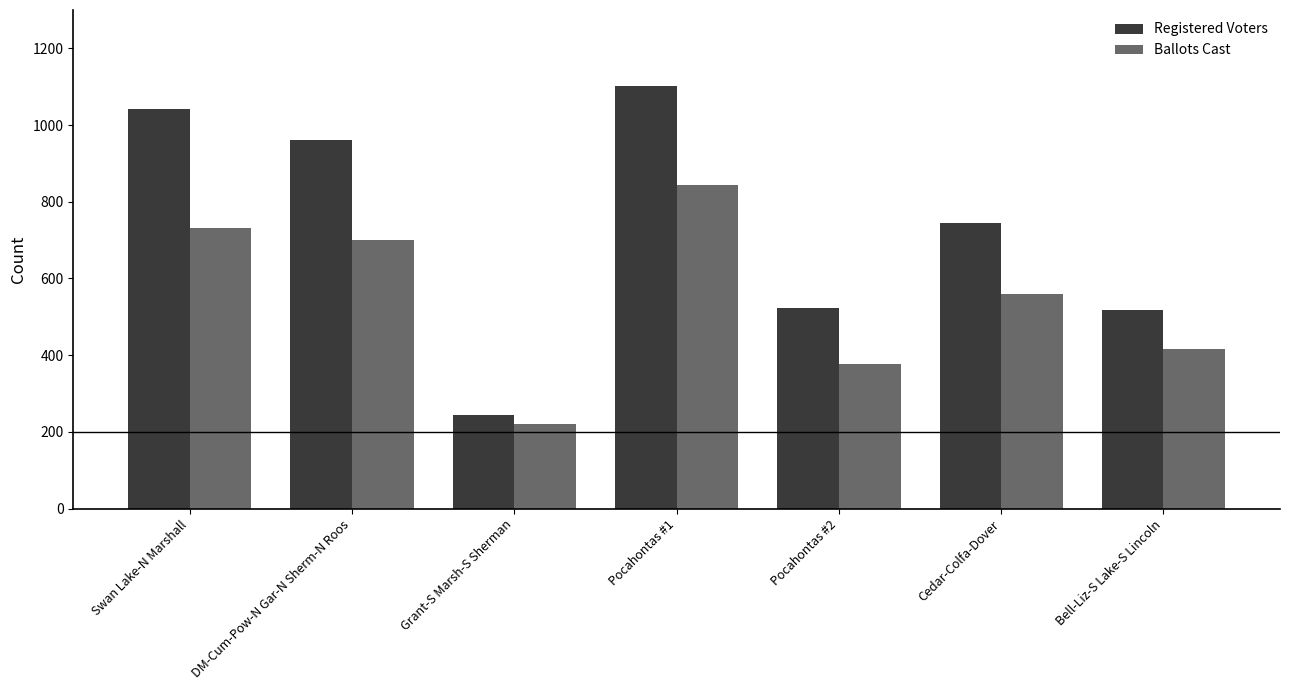

True or false: Registered Voters has a value of 1041 at Swan Lake-N Marshall.

True